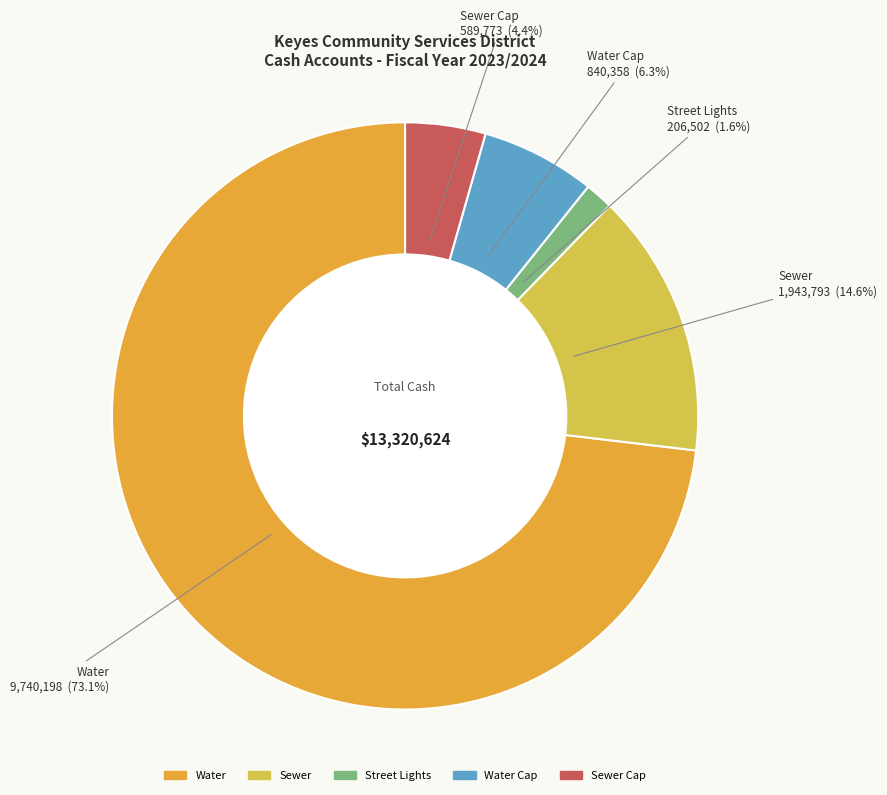

Count the number of slices in the pie.

5